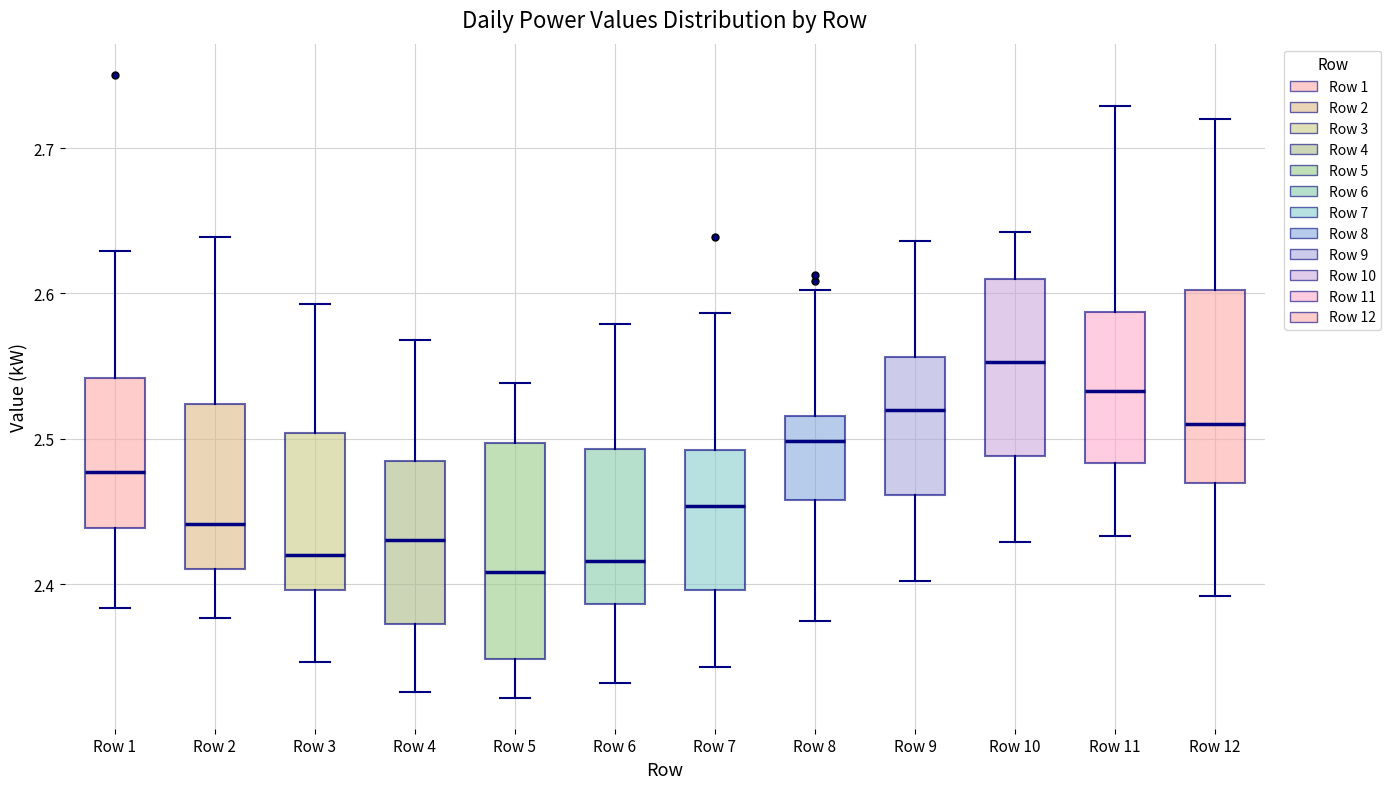

Comparing the boxes themselves (not the whiskers), which one is the tallest?

Row 5